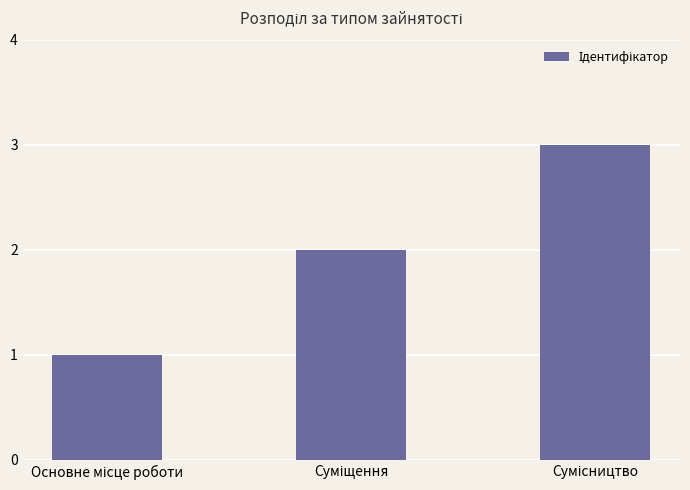

What is the greatest value displayed?

3